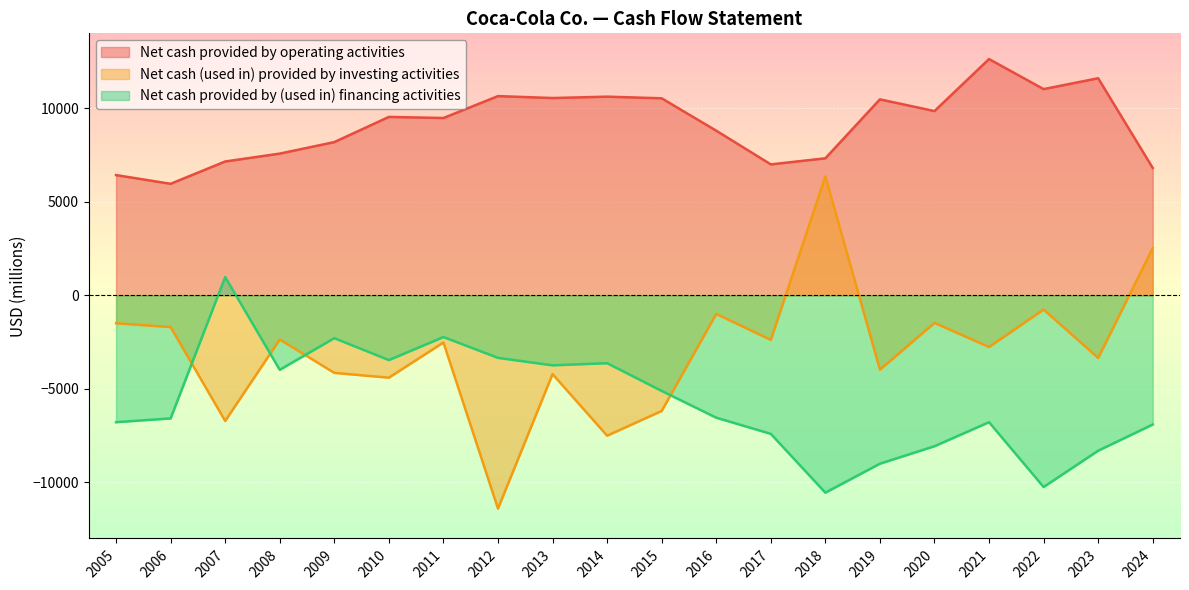

The Net cash (used in) provided by investing activities series shows -2902 at 2009. True or false?

False